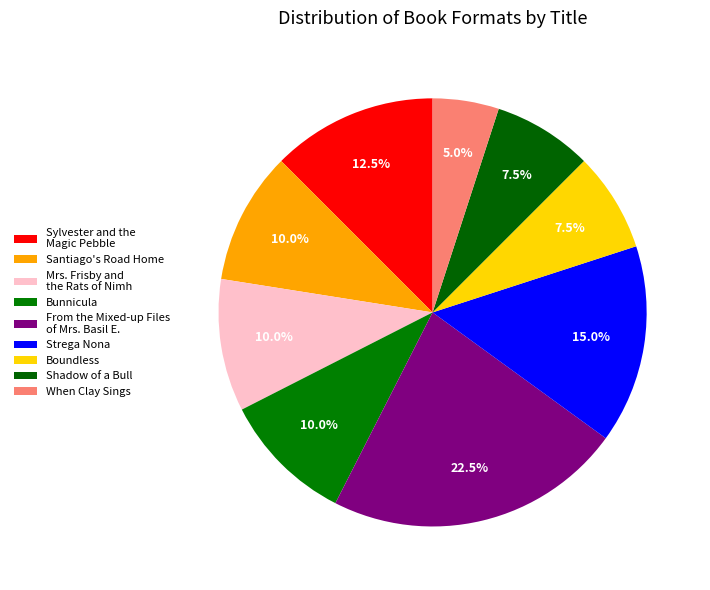

Is it true that Bunnicula is 1% of the pie?

False